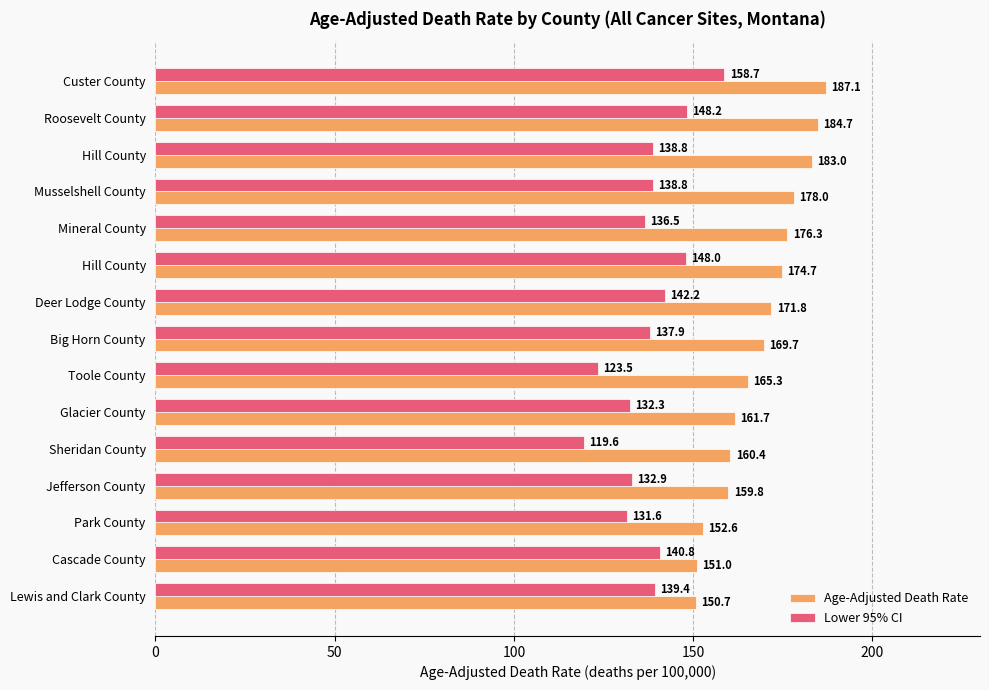

List the series in order of their overall mean, lowest first.

Lower 95% CI, Age-Adjusted Death Rate